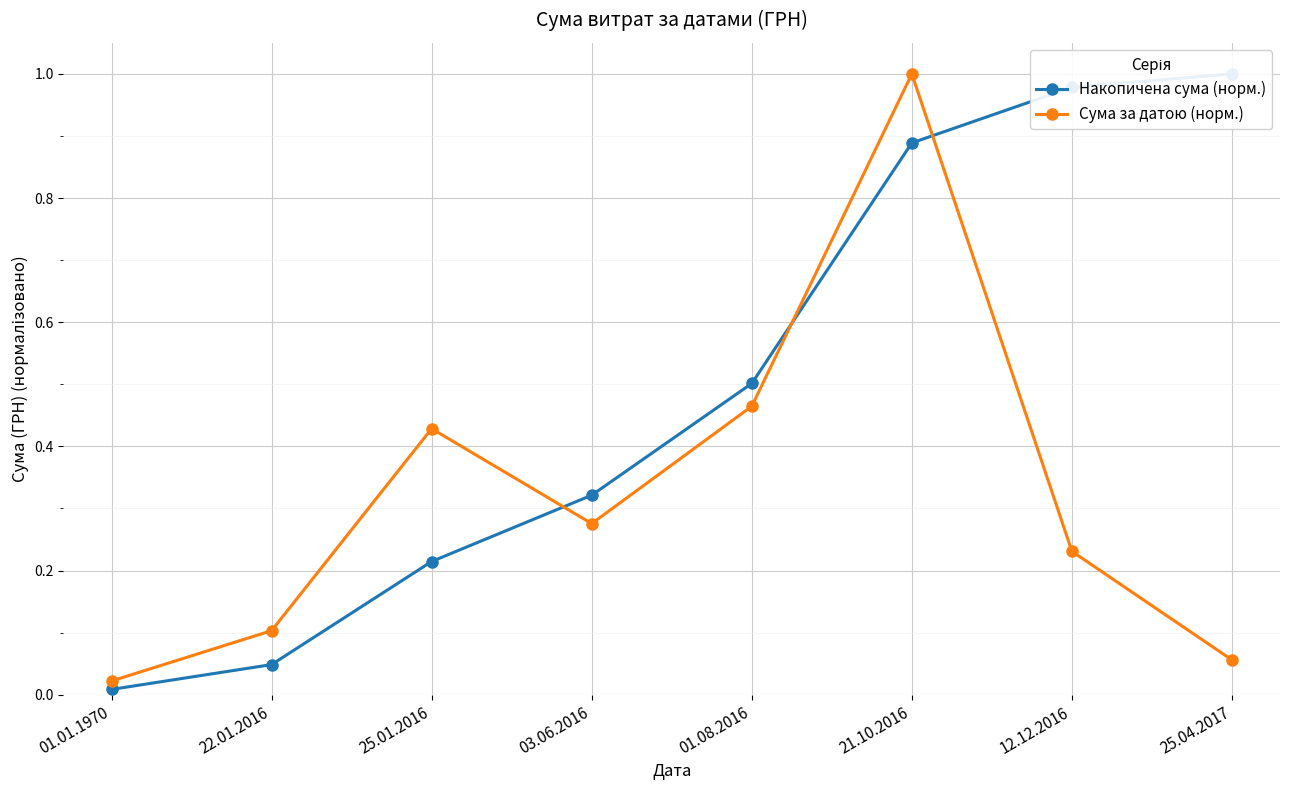

Is it true that Сума за датою (норм.) equals 0.4 at 25.01.2016?

True